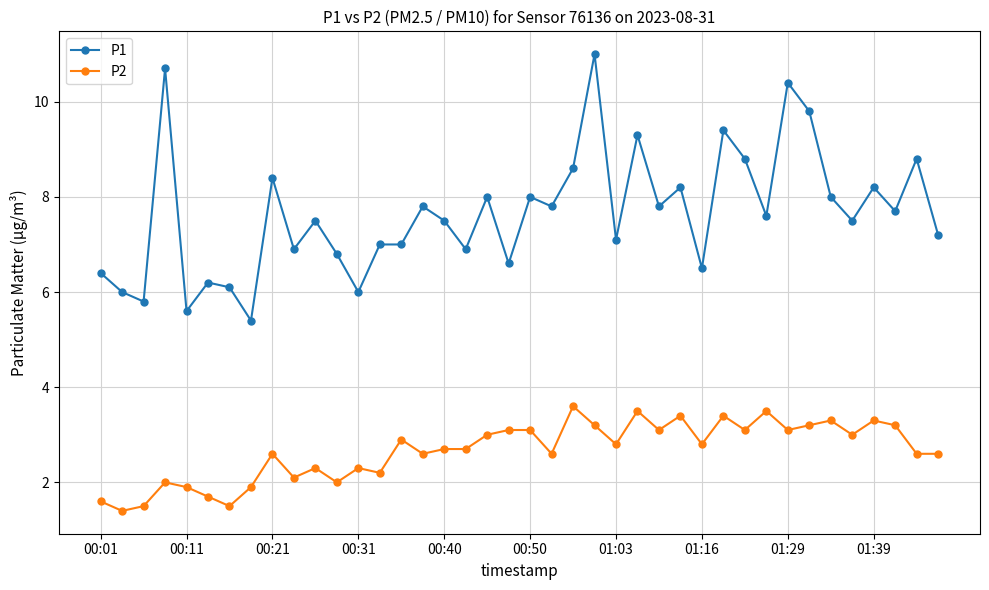

How many lines are shown in the chart?

2